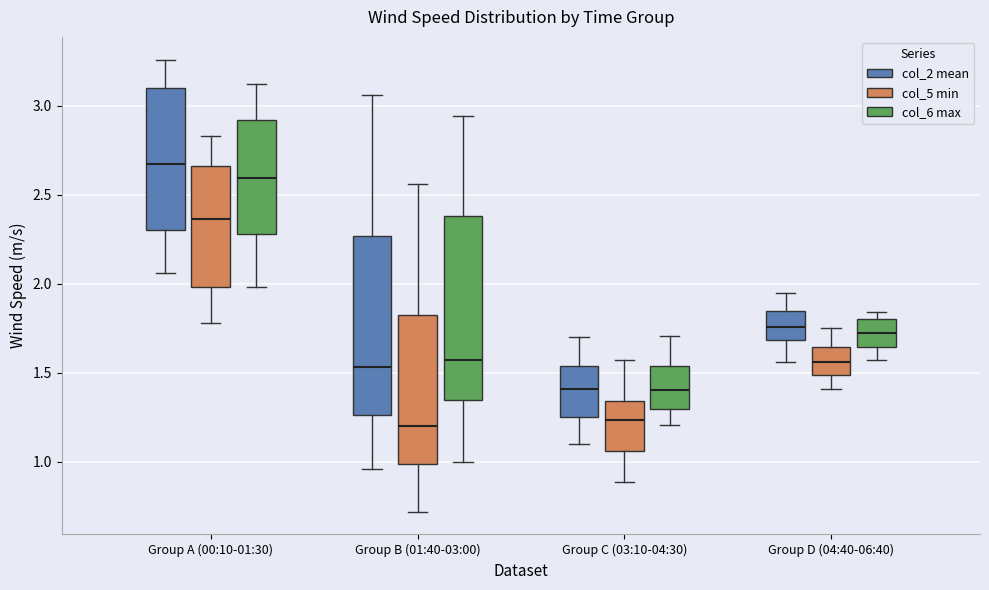

Where does the median line of the box for Group A (00:10-01:30) (col_2 mean) sit on the y-axis? The values are not printed on the chart, so give them approximately, as read against the axis.

2.70